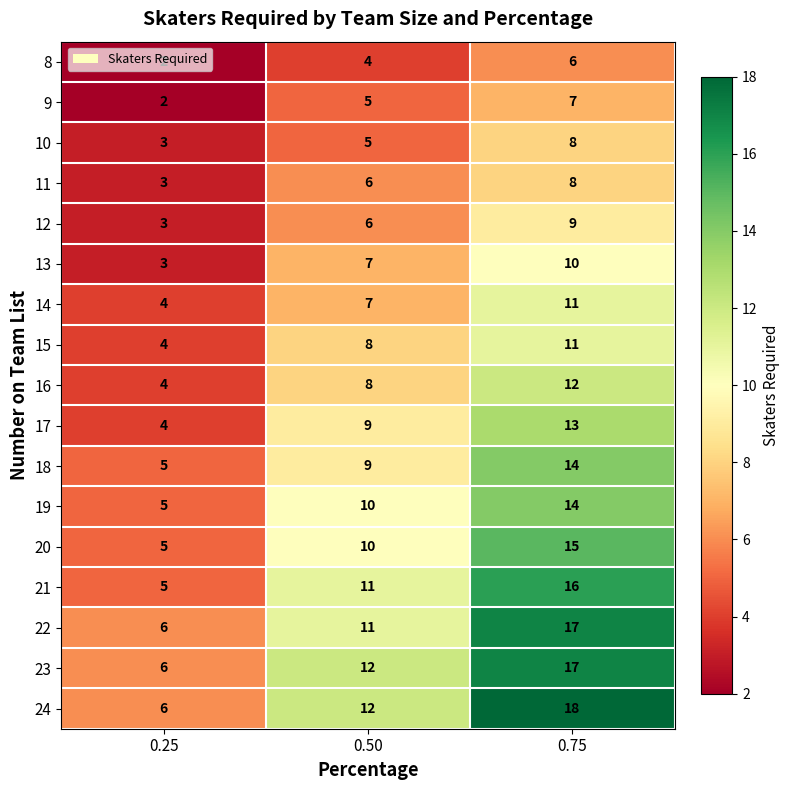

What is the greatest value displayed?

18